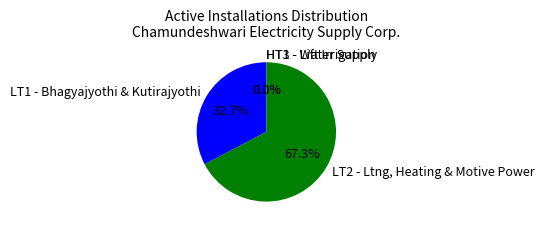

Which slice is the largest?

LT2 - Ltng, Heating & Motive Power